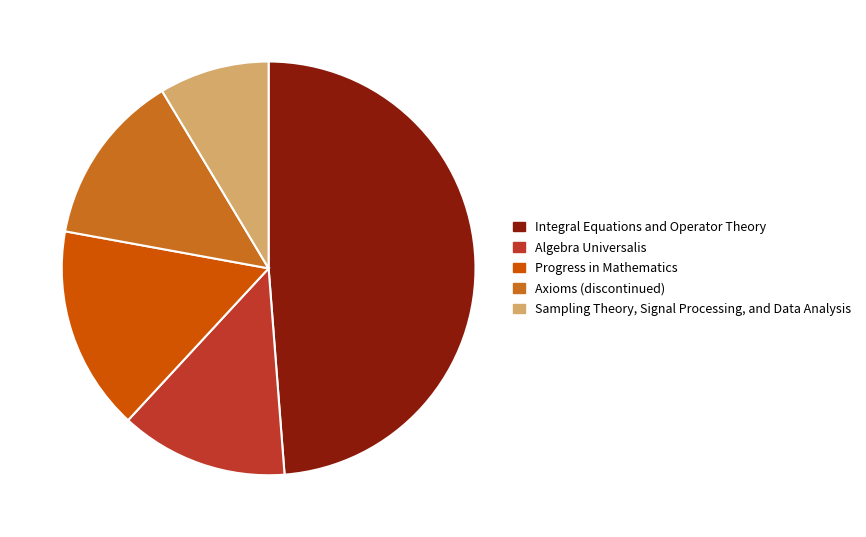

True or false: Axioms (discontinued) accounts for 6% of the total.

False